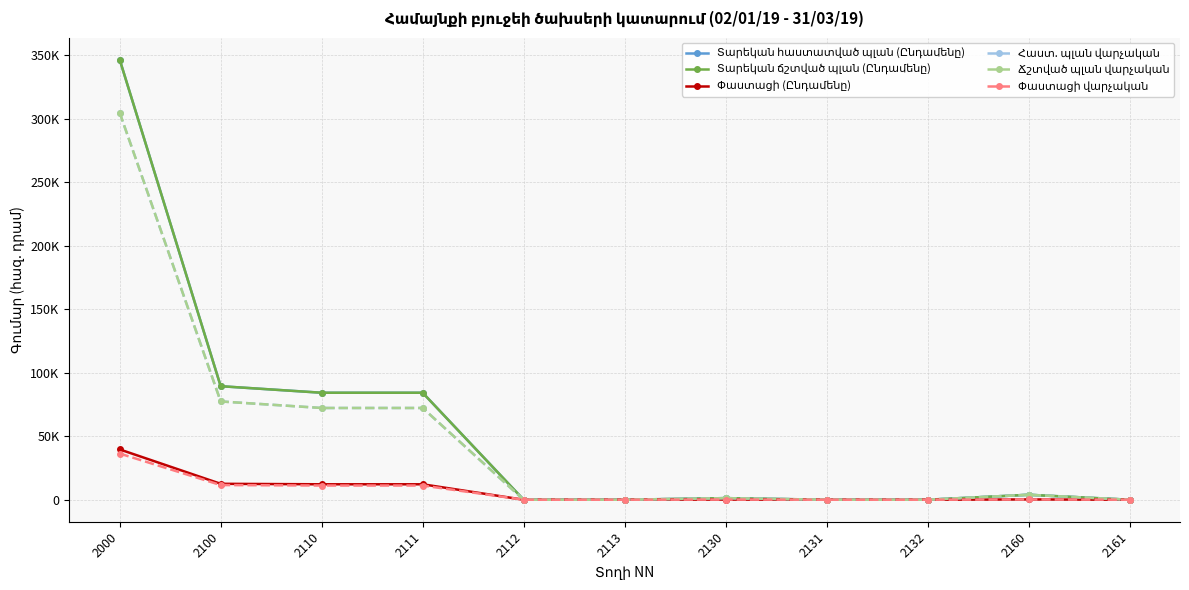

List the labels in order of Հաստ. պլան վարչական value, largest first.

2000, 2100, 2110, 2111, 2160, 2130, 2112, 2113, 2131, 2132, 2161